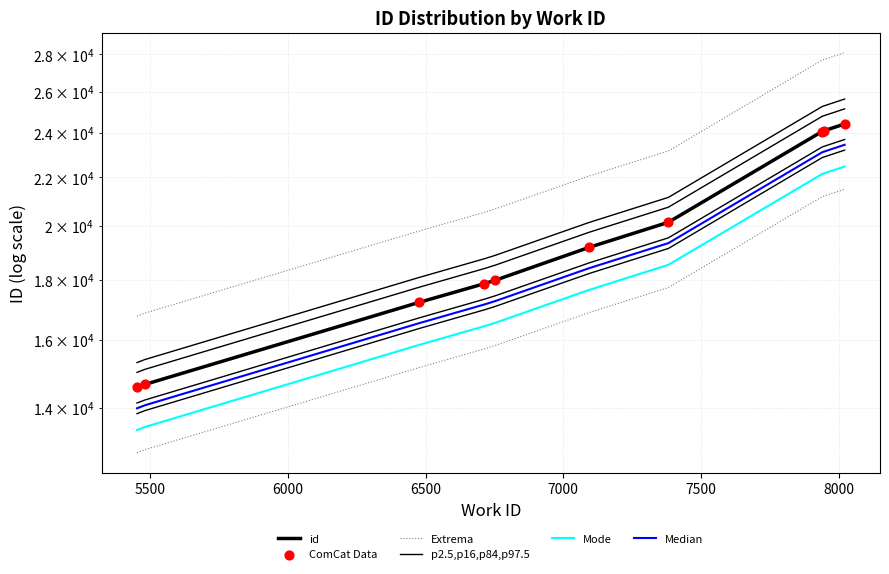

At how many categories does at least one series exceed 19860?

7